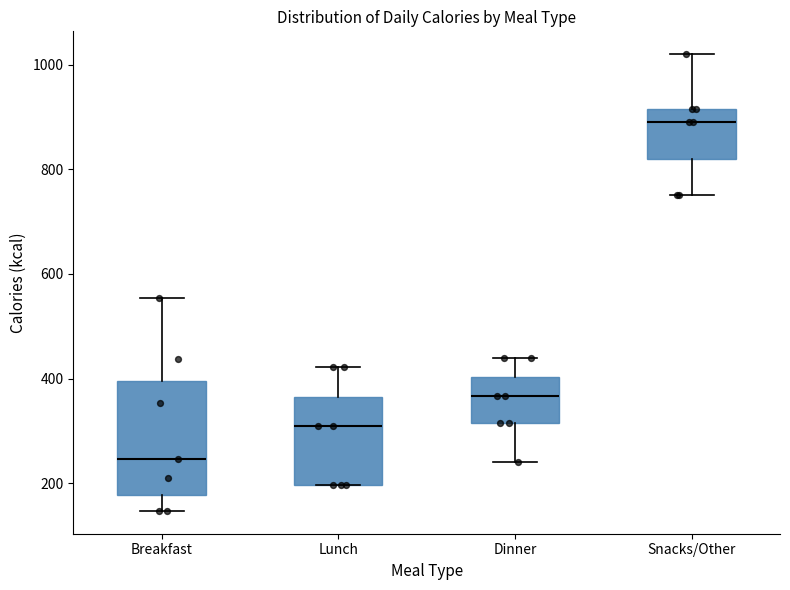

Reading left to right, transcribe this box plot: for each box, give where its median line is, the range the box spans, and where its two whiskers end, as read against the y-axis. The values are not printed on the chart, so give them approximately, as read against the axis.

Breakfast: median 240, box 180 to 400, whiskers 140 to 560
Lunch: median 300, box 200 to 360, whiskers 200 to 420
Dinner: median 360, box 320 to 400, whiskers 240 to 440
Snacks/Other: median 900, box 820 to 920, whiskers 760 to 1020